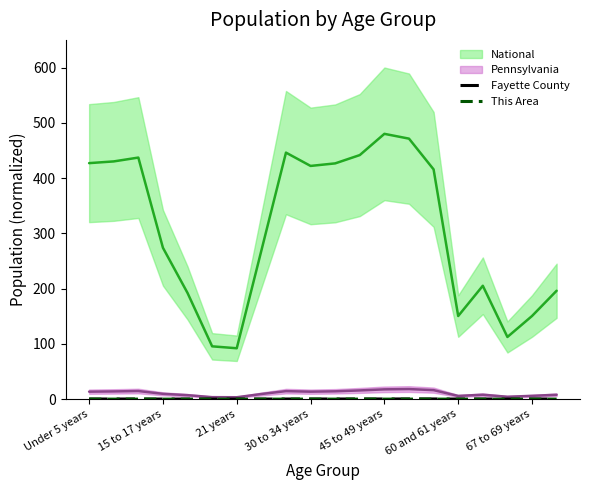

True or false: This Area has a value of 0.0 at 45 to 49 years.

True